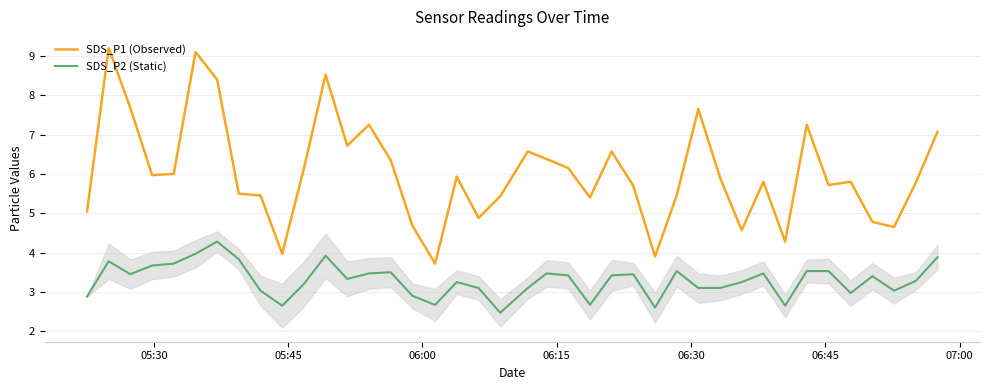

True or false: SDS_P2 (Static) and SDS_P1 (Observed) intersect in this chart.

False